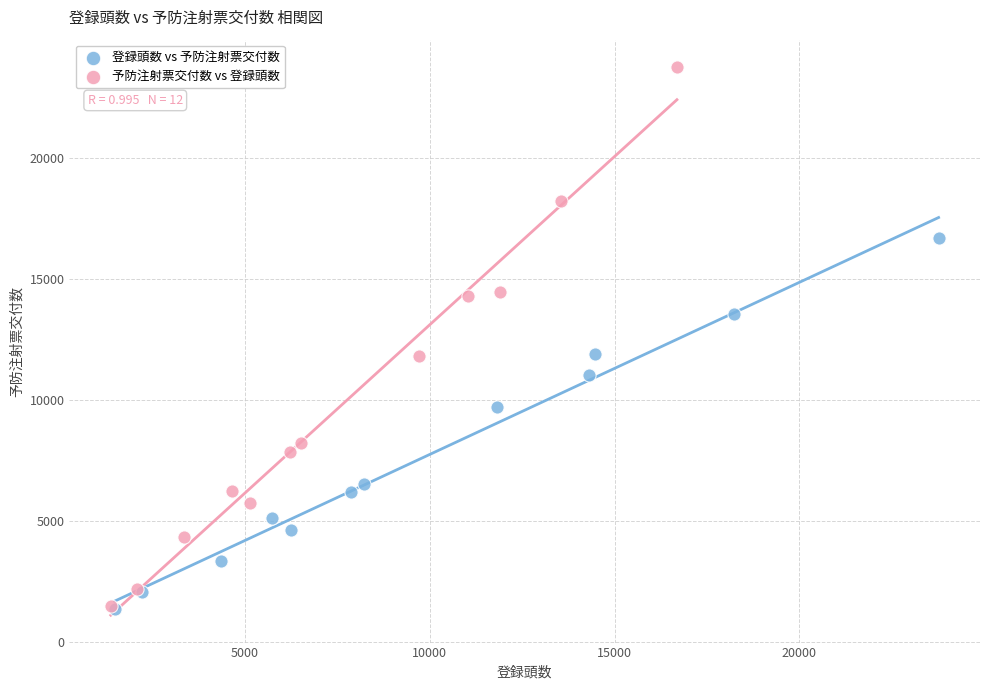

Which series has the largest Y range (max minus min)?

予防注射票交付数 vs 登録頭数